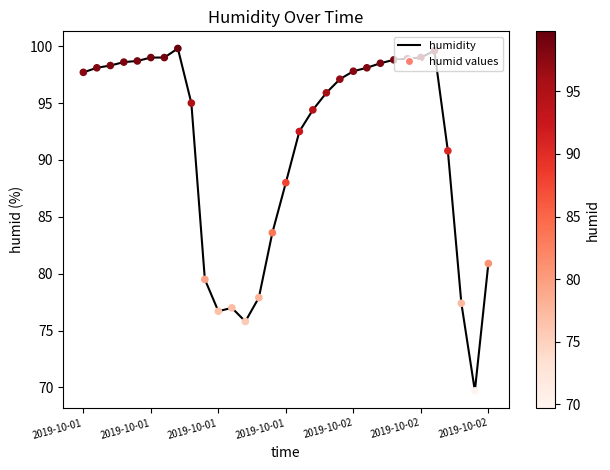

What is the difference between the maximum and minimum values?

30.1